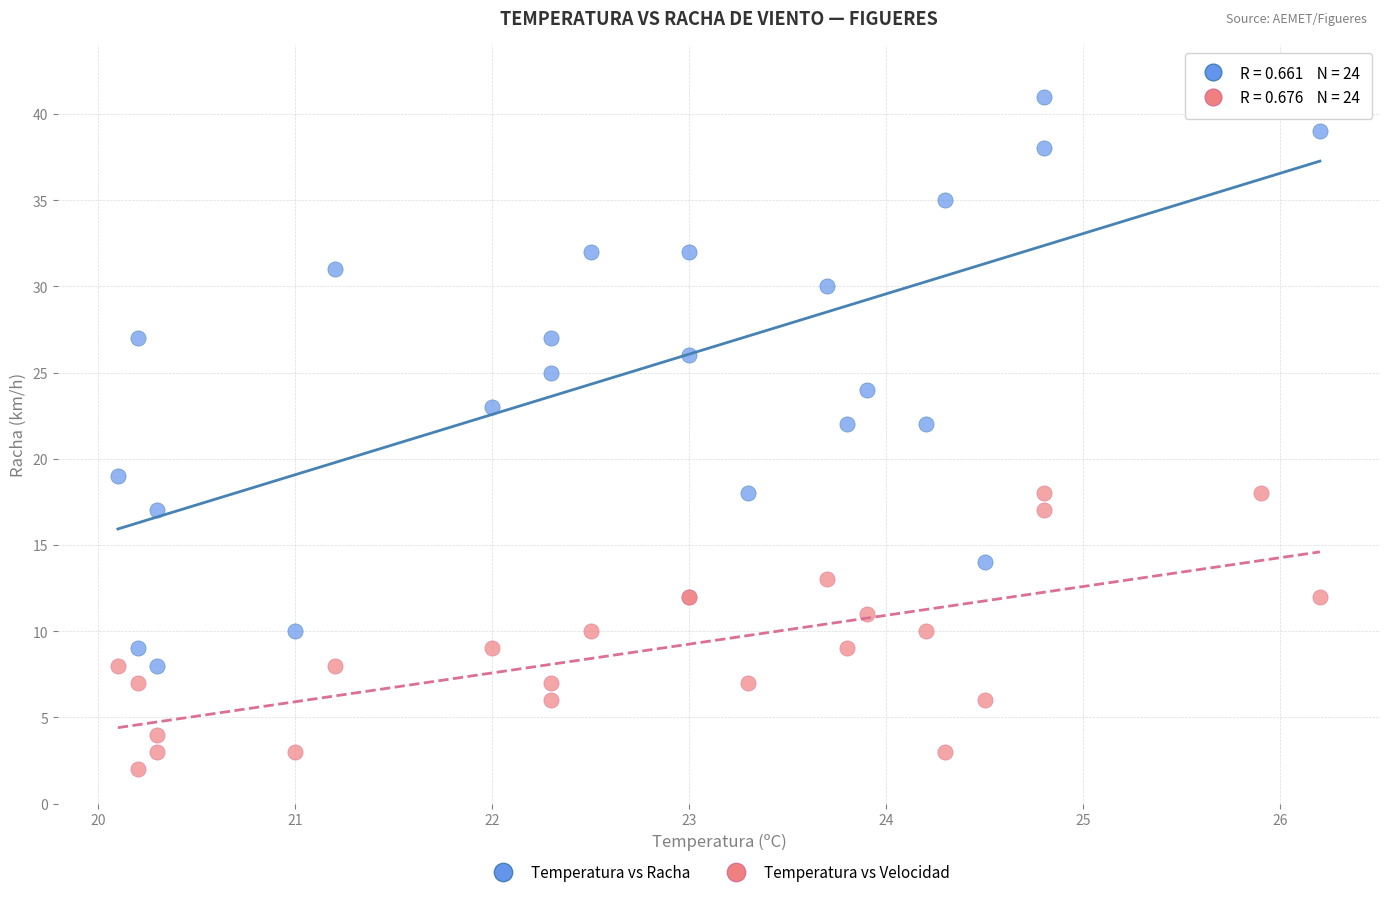

Which series has the largest Y range (max minus min)?

Temperatura vs Racha